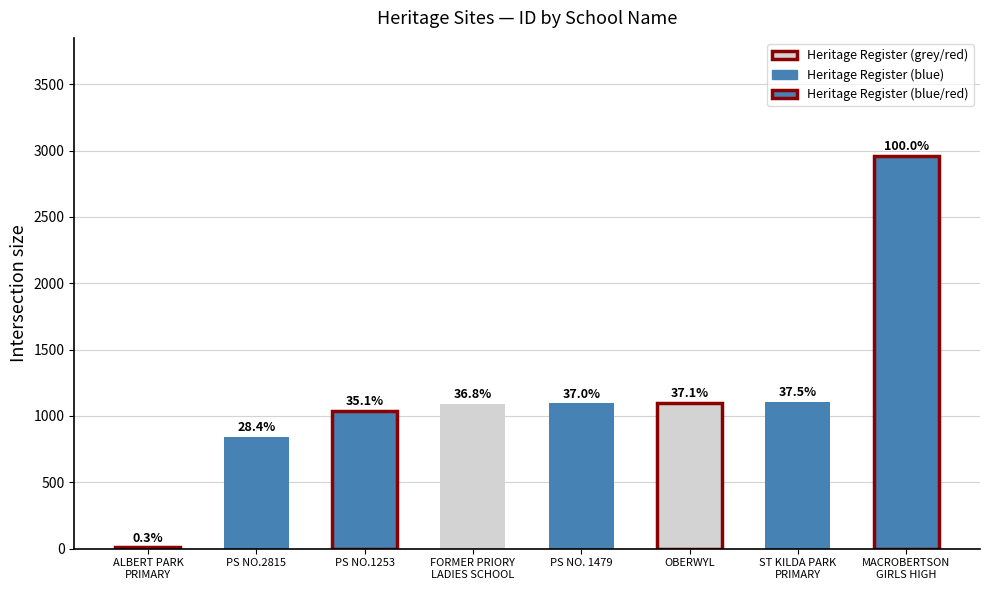

Are the bars horizontal?

No